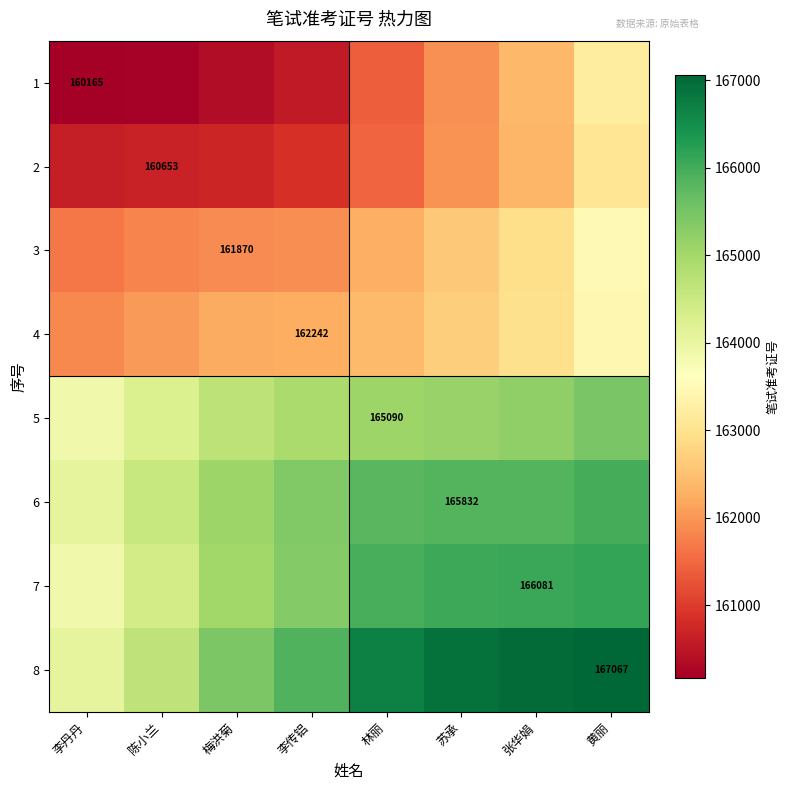

The 5 series shows 286838.2 at 张华娟. True or false?

False